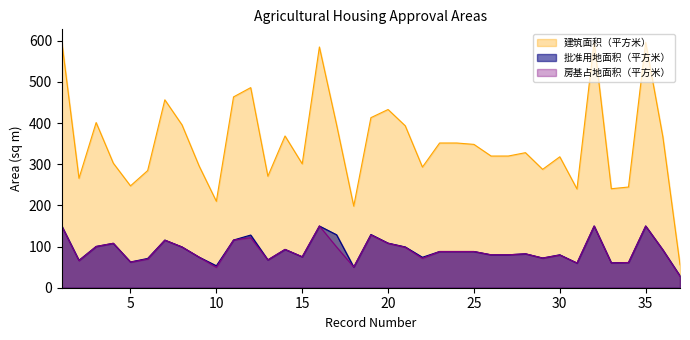

How many values in the 房基占地面积（平方米） series exceed 88?

16